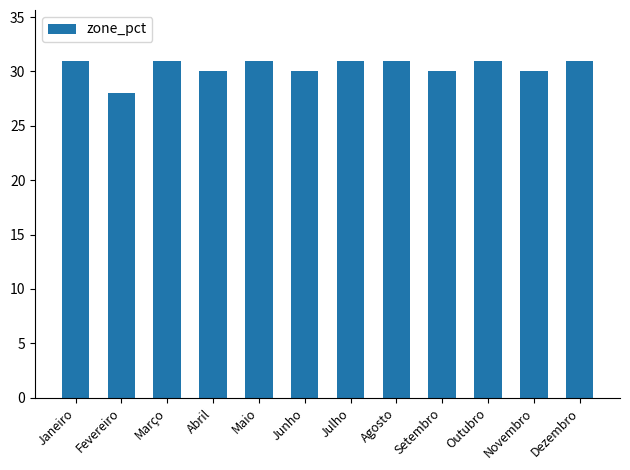

What is the label of the 3rd bar from the right?

Outubro